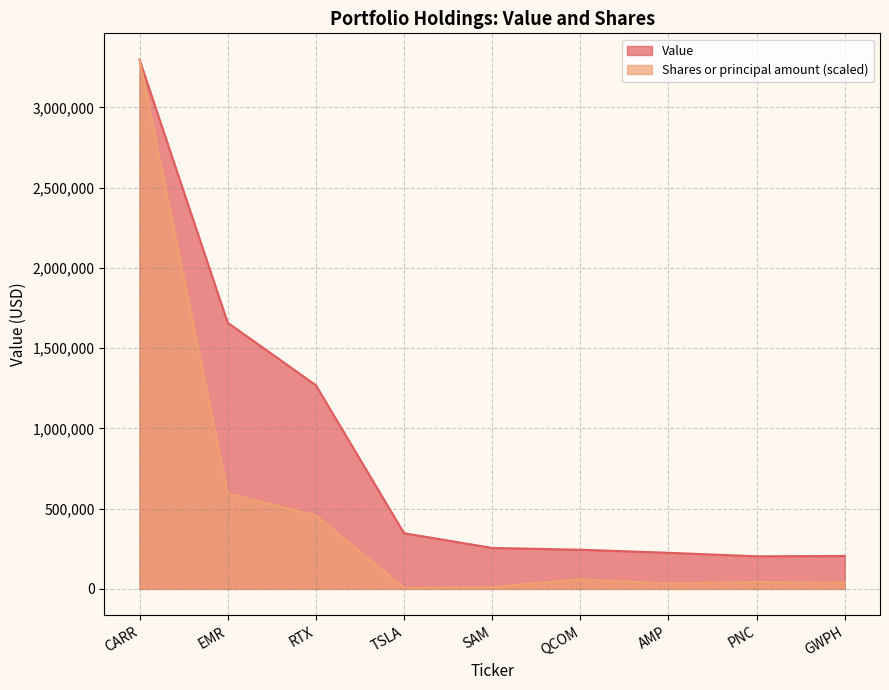

How many categories are shown in the chart?

9